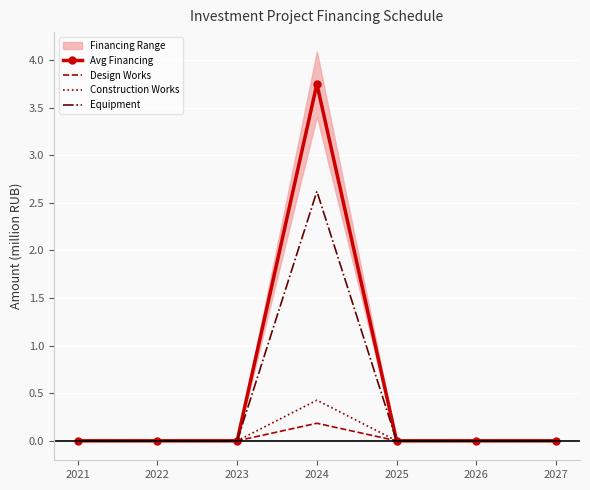

What is the difference between the maximum and minimum values in the Avg Financing series?

3.7